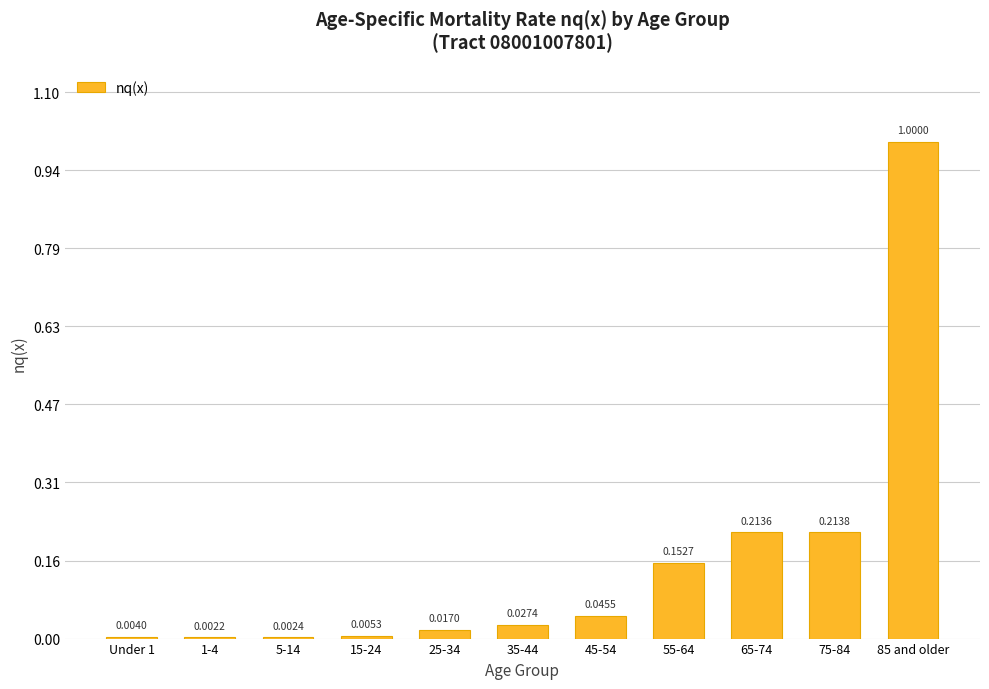

What is the sum of the values at 45-54 and 65-74?

0.3